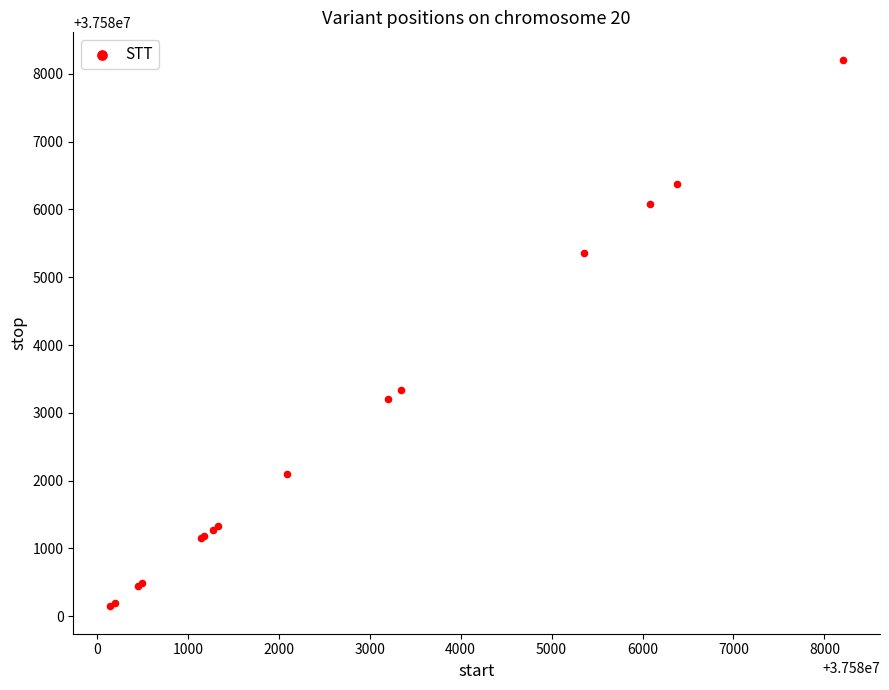

What Y value in the scatter plot is closest to 37584177?

37583340